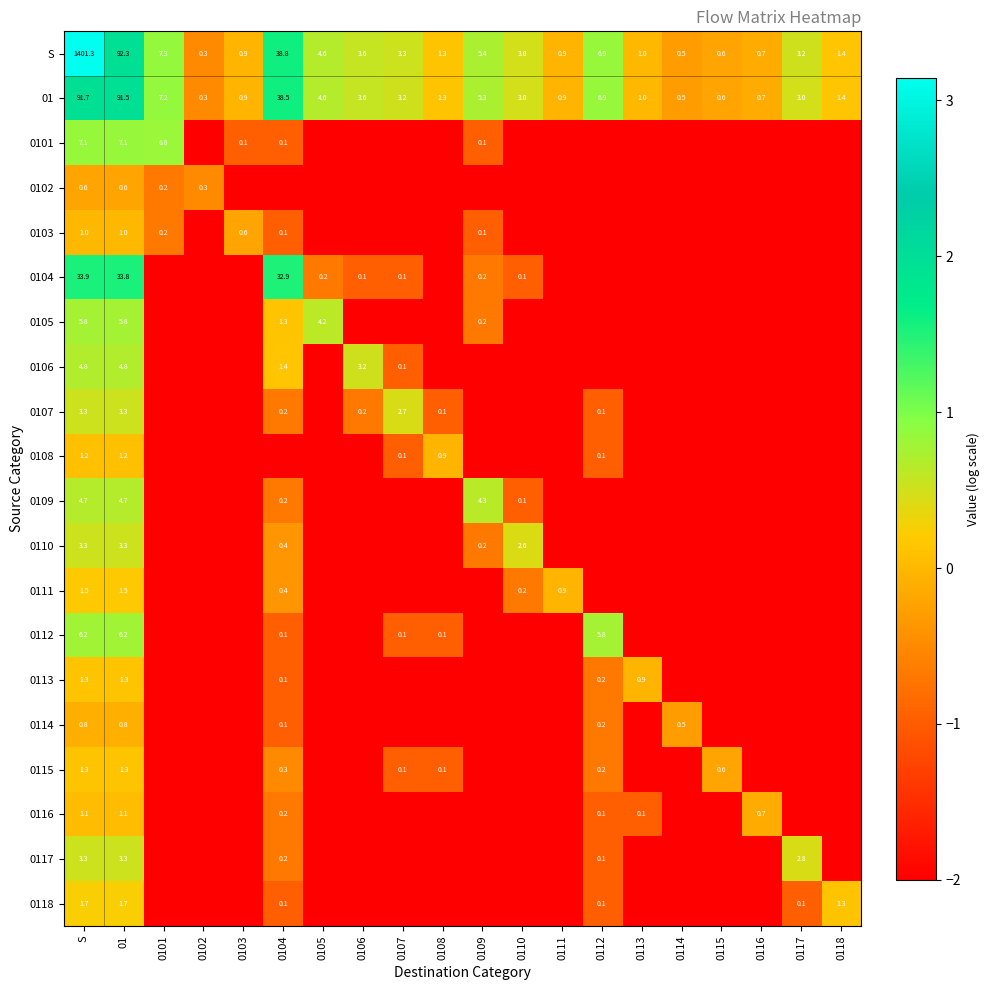

Is the value of 0104 at 01 greater than the value of 0101 at 0104?

Yes